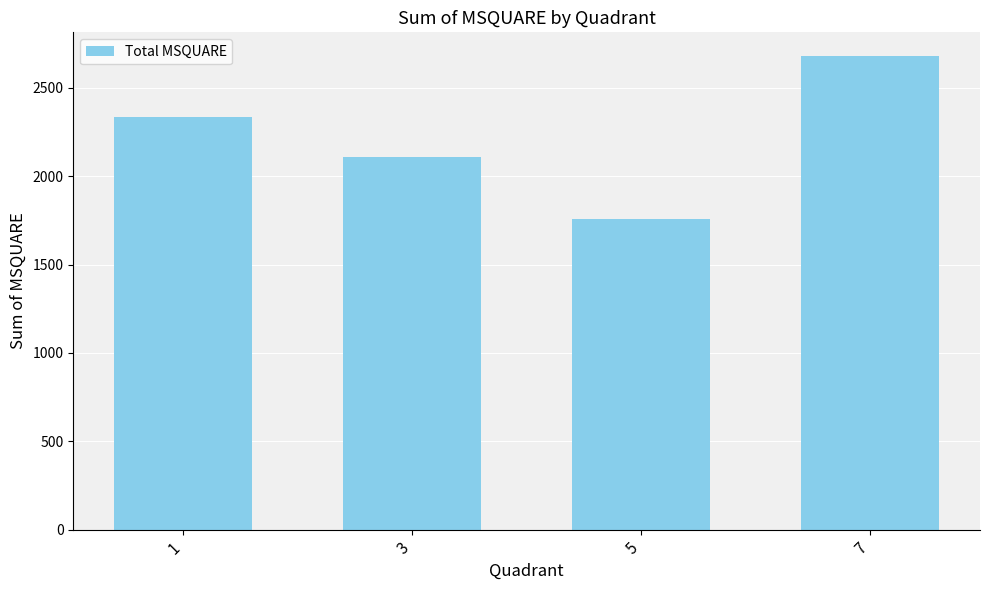

True or false: the data shows 2107 at 3.

True